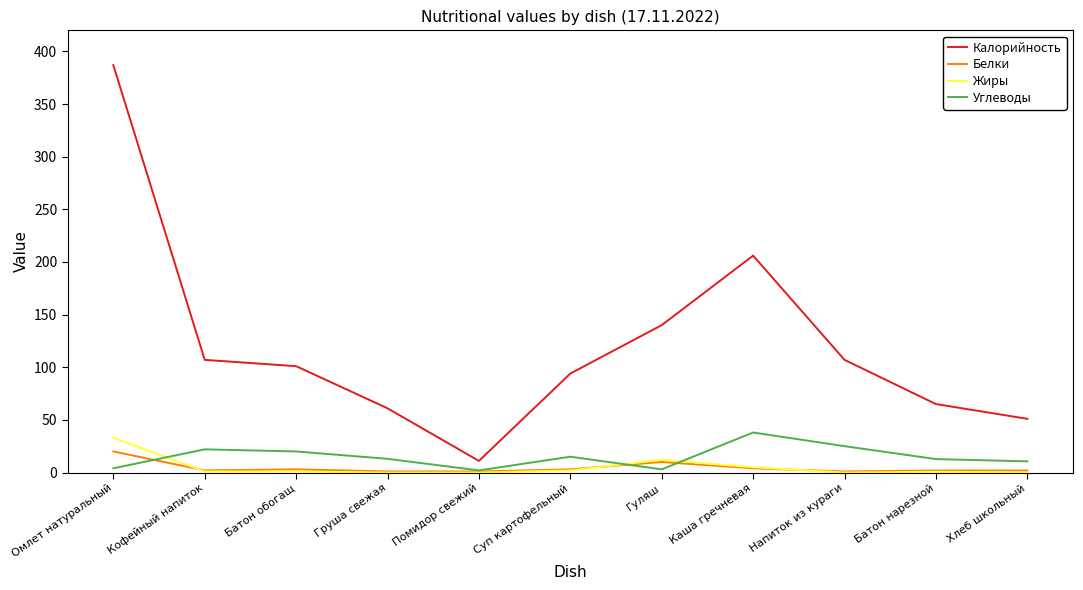

What position from the left is Каша гречневая?

8